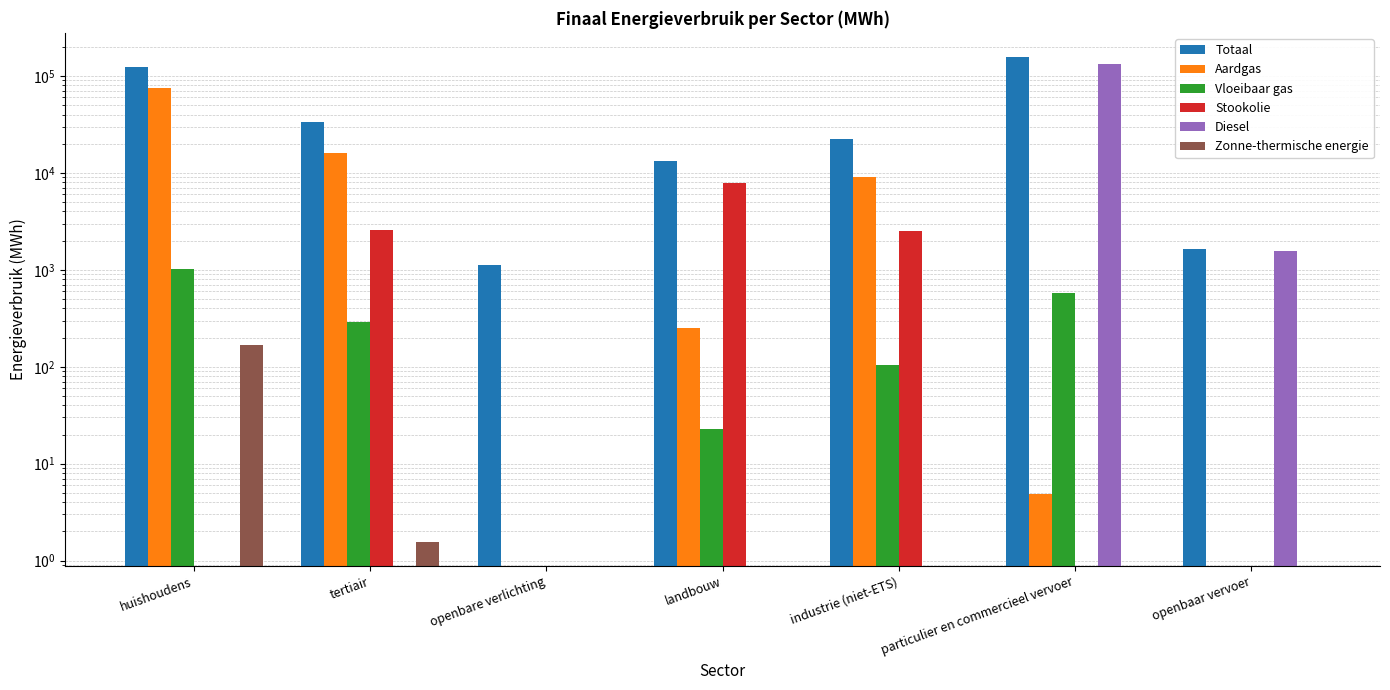

What is the difference between the Vloeibaar gas values at tertiair and huishoudens?

742.6